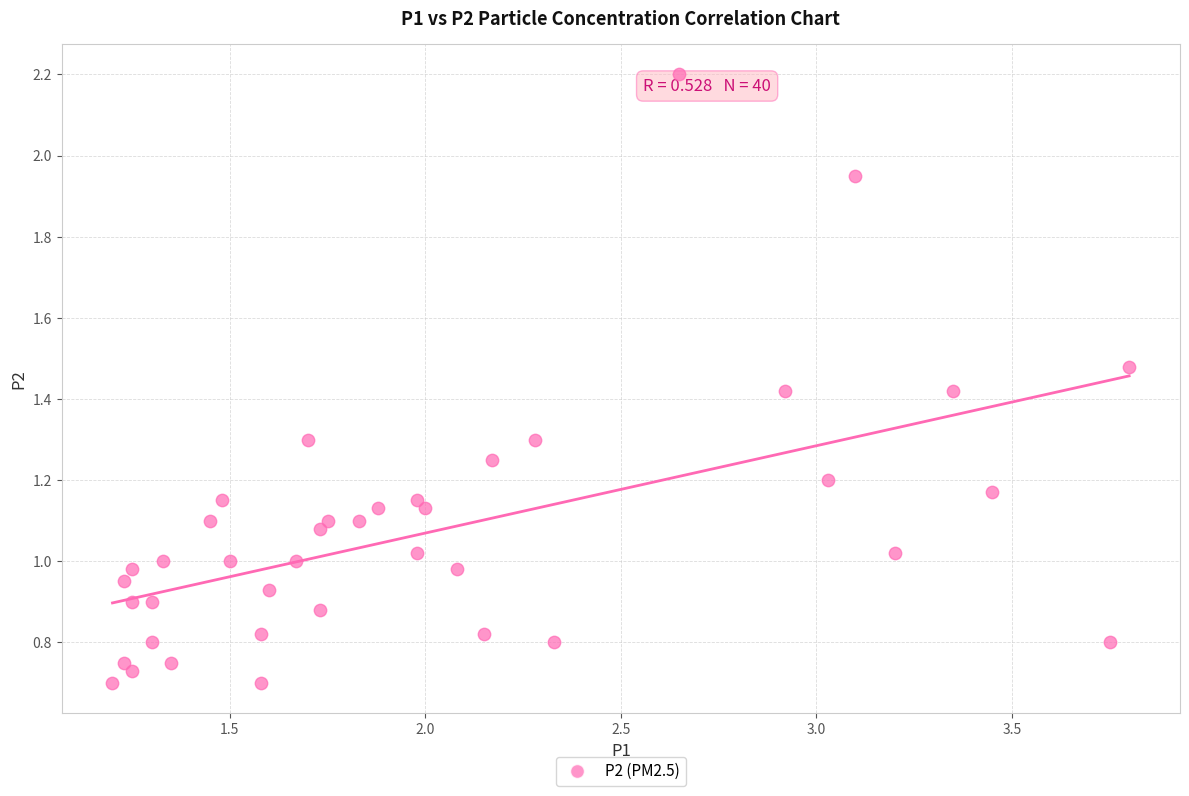

What is the range of X values (max minus min)?

2.6